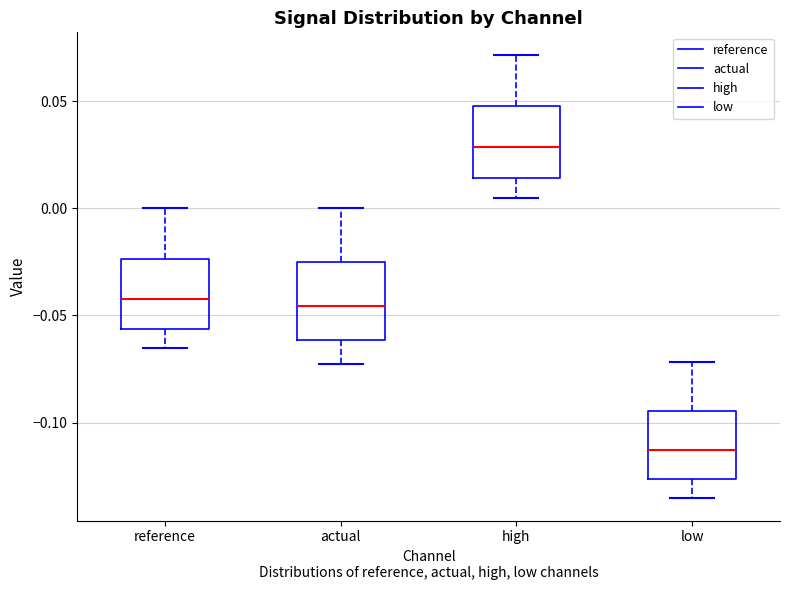

Which box has the highest median line?

high